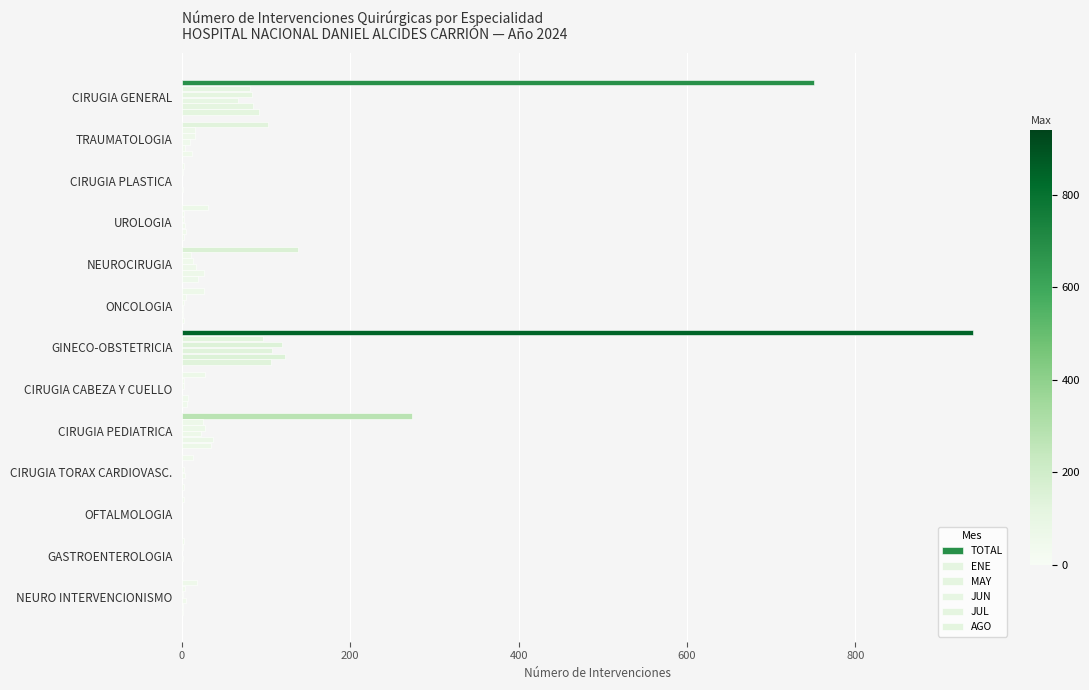

Reading left to right, what are all the values shown in this chart?

TOTAL: 751	102	2	31	138	26	940	27	273	13	2	3	18
ENE: 81	16	1	2	11	5	96	2	25	0	0	1	4
MAY: 83	16	0	3	13	3	119	3	27	2	0	0	1
JUN: 67	9	0	4	17	1	107	0	23	4	0	1	5
JUL: 84	4	1	5	26	1	123	7	37	0	0	0	1
AGO: 91	12	0	3	19	2	106	6	34	2	0	0	1